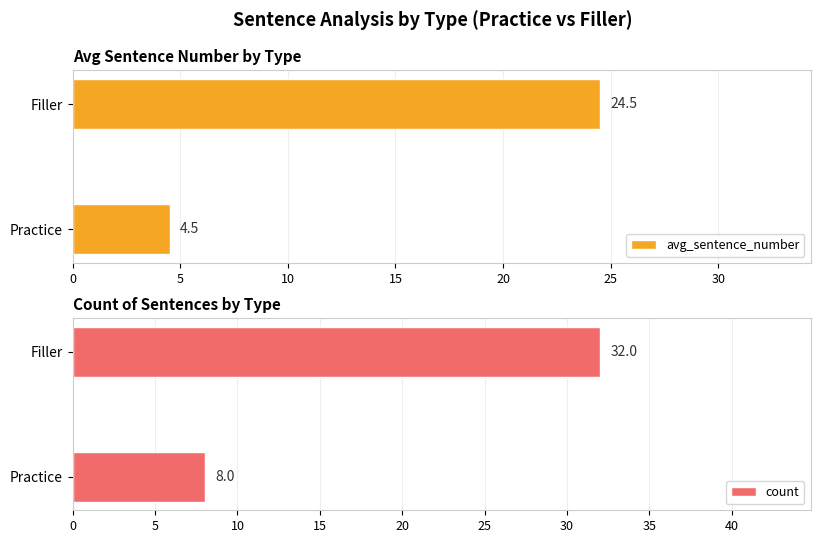

List the series in order of their overall mean, highest first.

count, avg_sentence_number